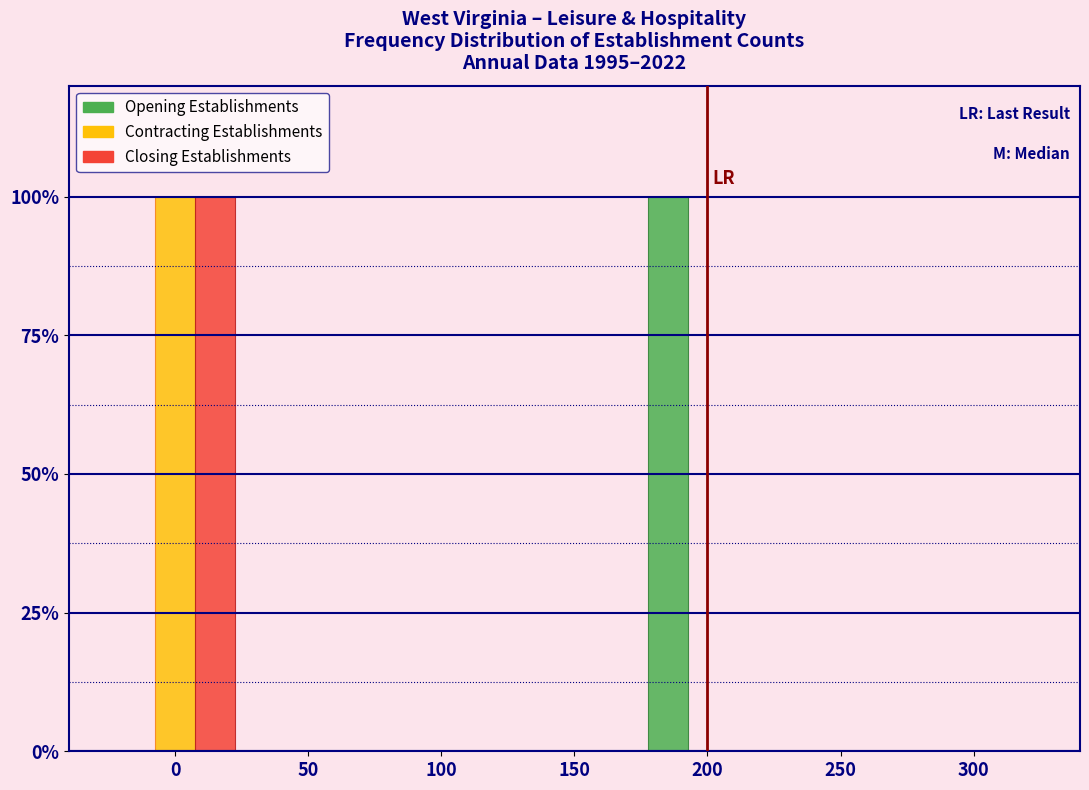

Reading left to right, what are all the values shown in this chart?

Opening Establishments: 0=0	50=0	100=0	150=0	200=100	250=0	300=0
Contracting Establishments: 0=100	50=0	100=0	150=0	200=0	250=0	300=0
Closing Establishments: 0=100	50=0	100=0	150=0	200=0	250=0	300=0